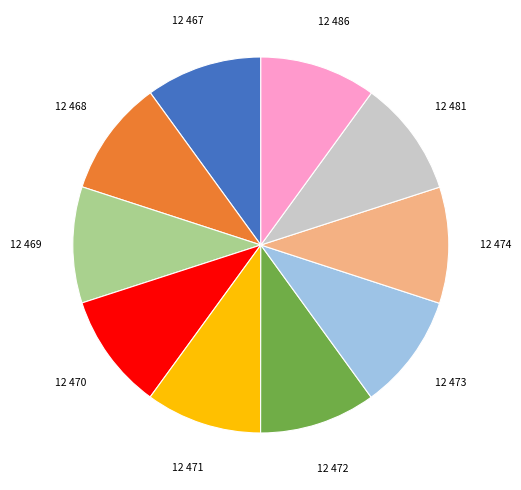

Is there any slice that represents more than half of the pie?

No